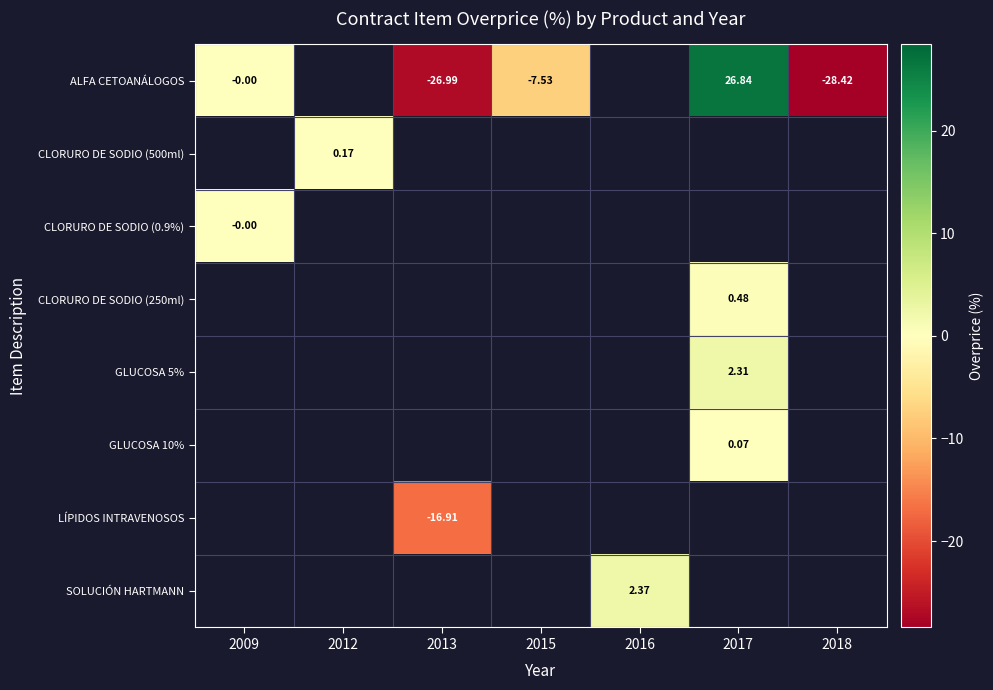

How many categories are shown in the chart?

7